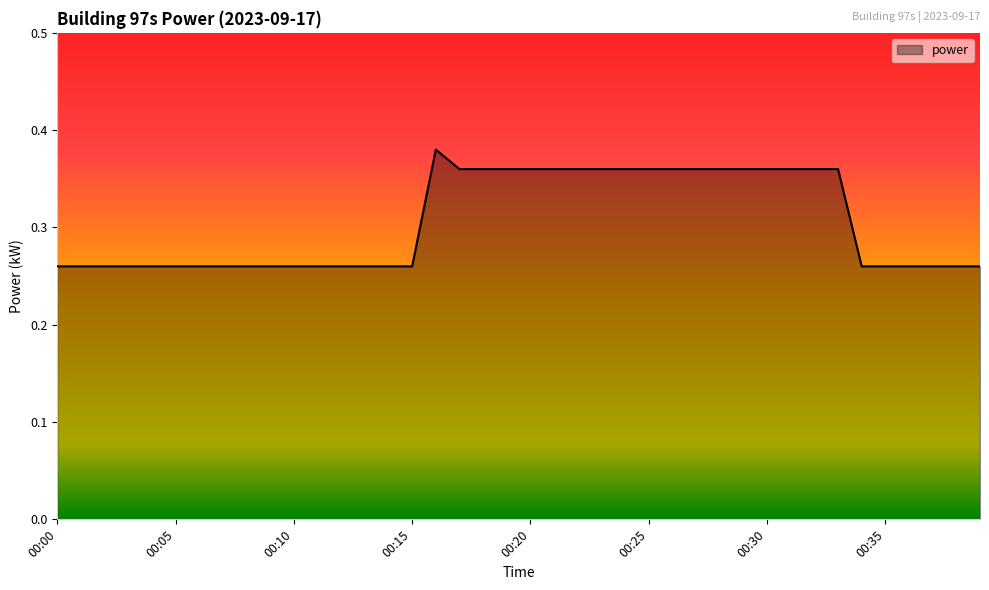

Does the chart display data point markers on the line(s)?

No